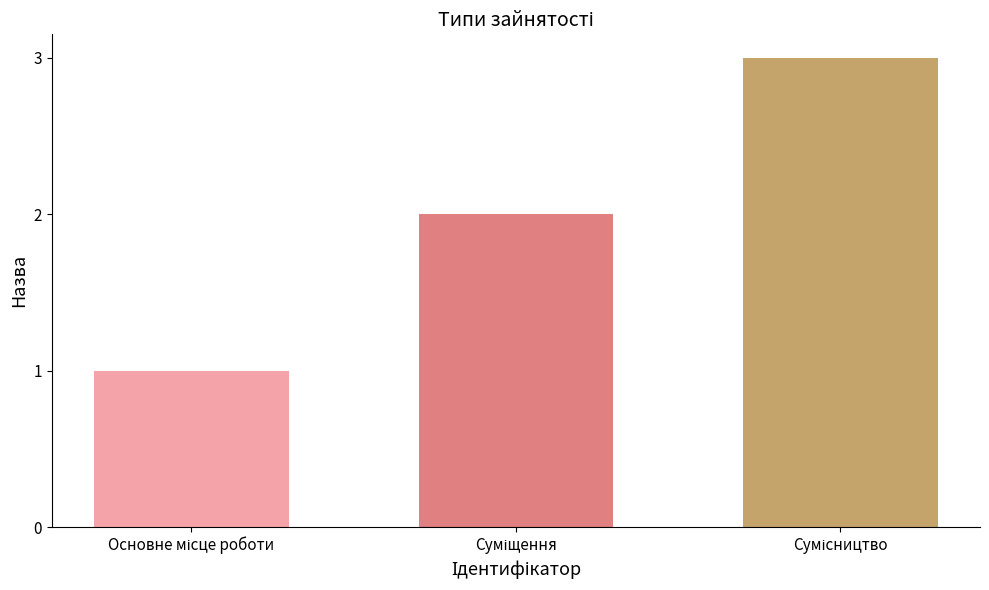

What is the sum of all values?

6